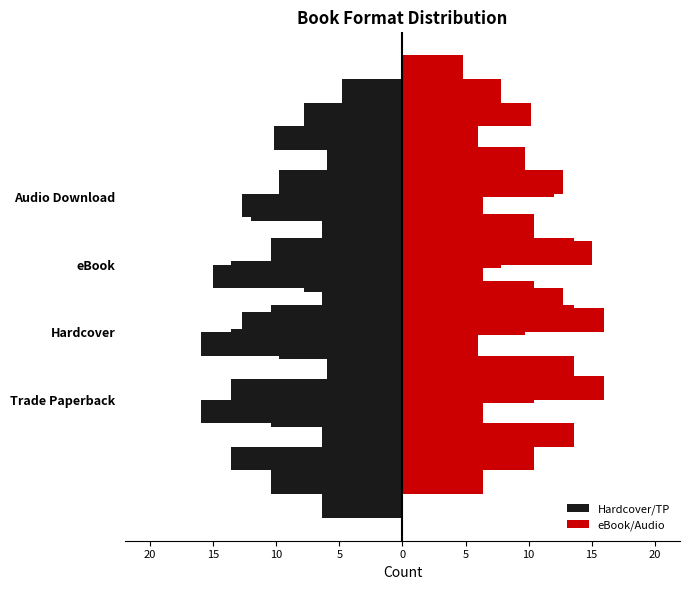

How many bars are there in total?

8